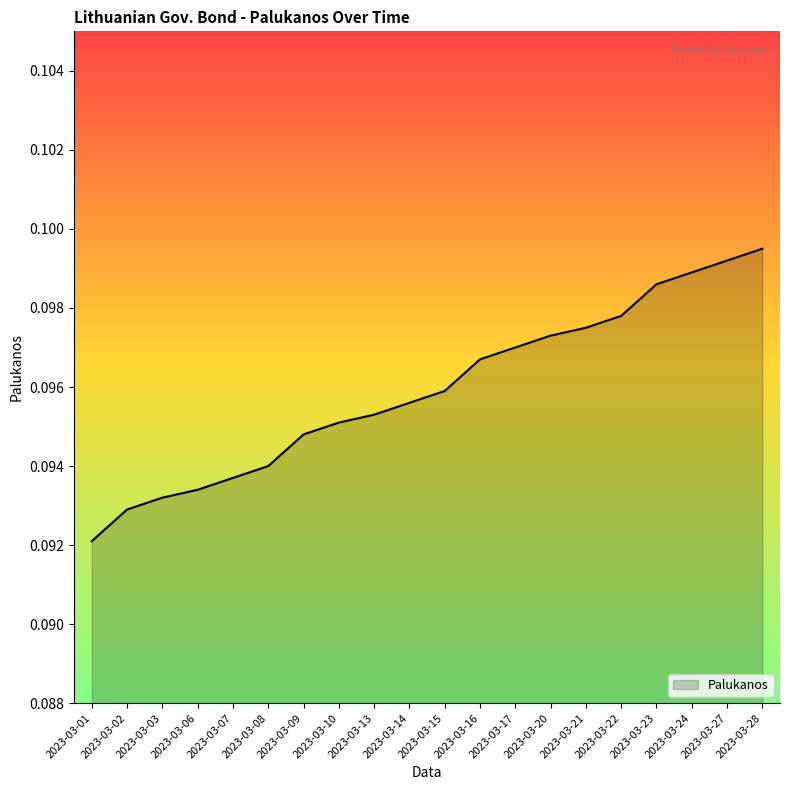

Where is the data nearest to the value 0?

2023-03-01